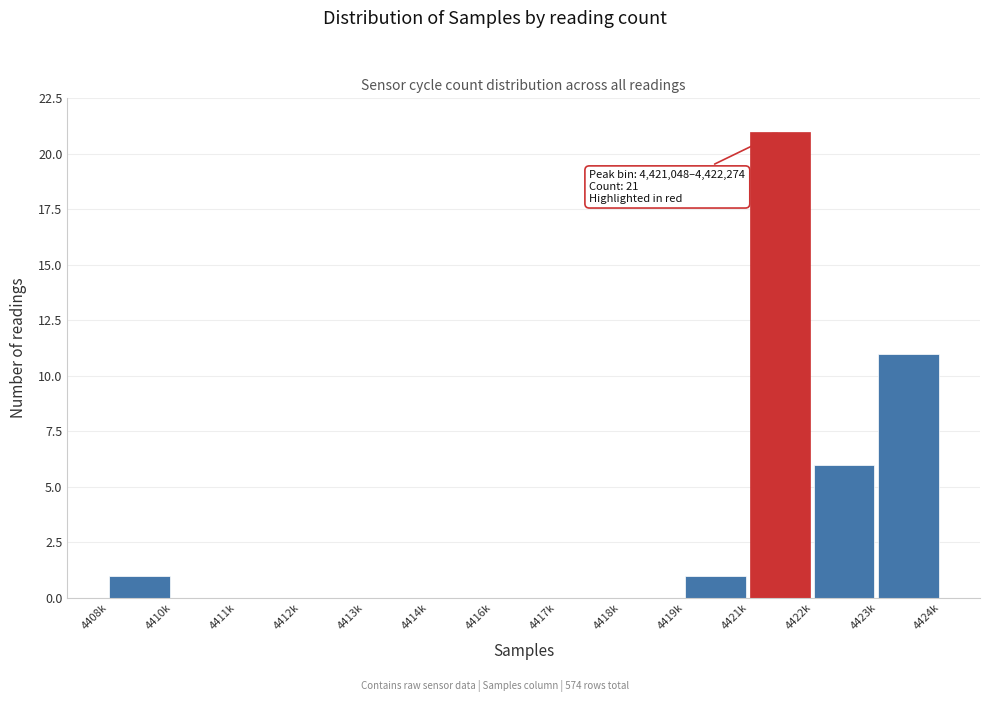

Reading right to left, transcribe all the data shown in this chart.

4423k=11	4422k=6	4421k=21	4419k=1	4418k=0	4417k=0	4416k=0	4414k=0	4413k=0	4412k=0	4411k=0	4410k=0	4408k=1